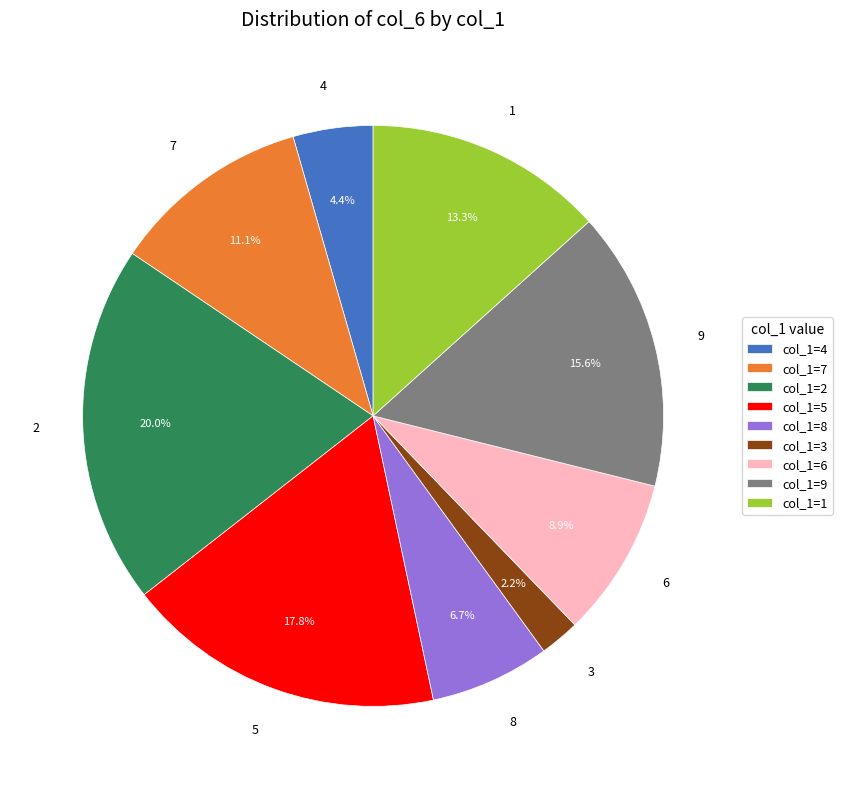

How many slices are in this pie chart?

9